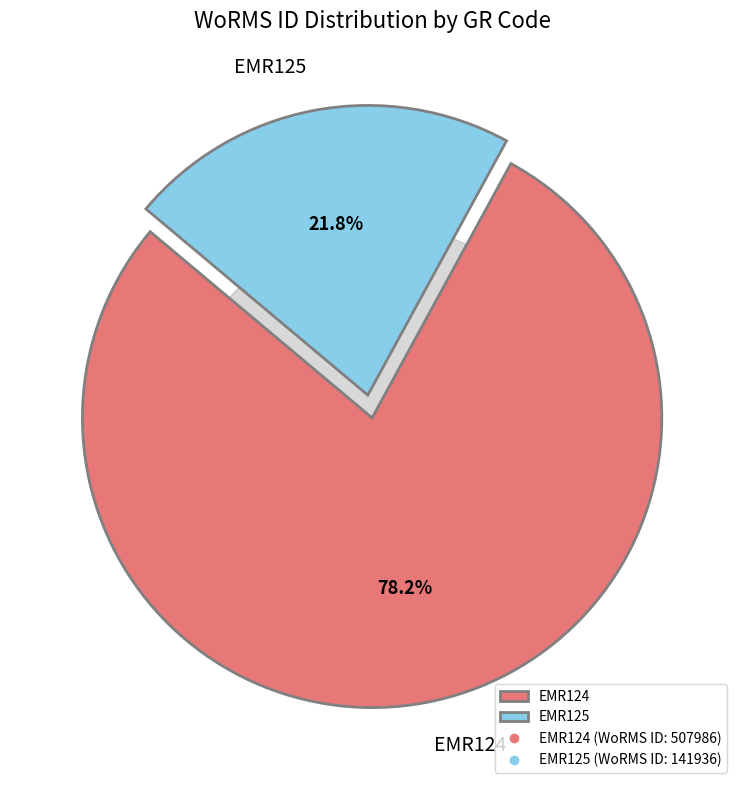

Which slice is the largest?

EMR124